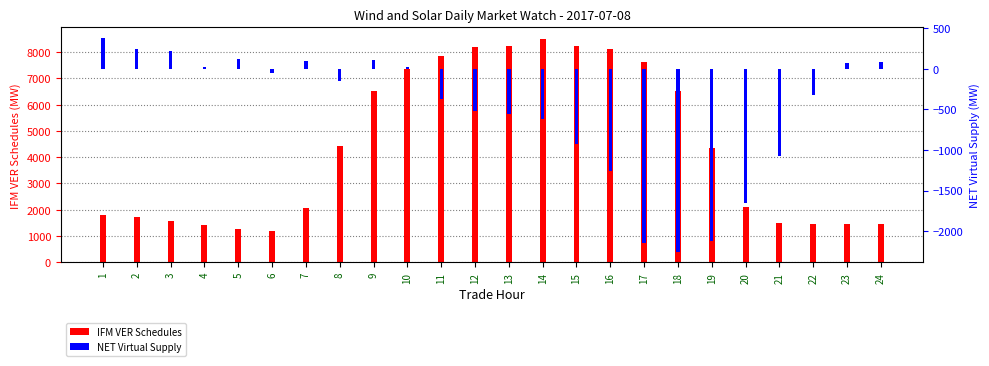

List the labels in order of NET Virtual Supply value, largest first.

1, 2, 3, 5, 9, 7, 24, 23, 10, 4, 6, 8, 22, 11, 12, 13, 14, 15, 21, 16, 20, 19, 17, 18